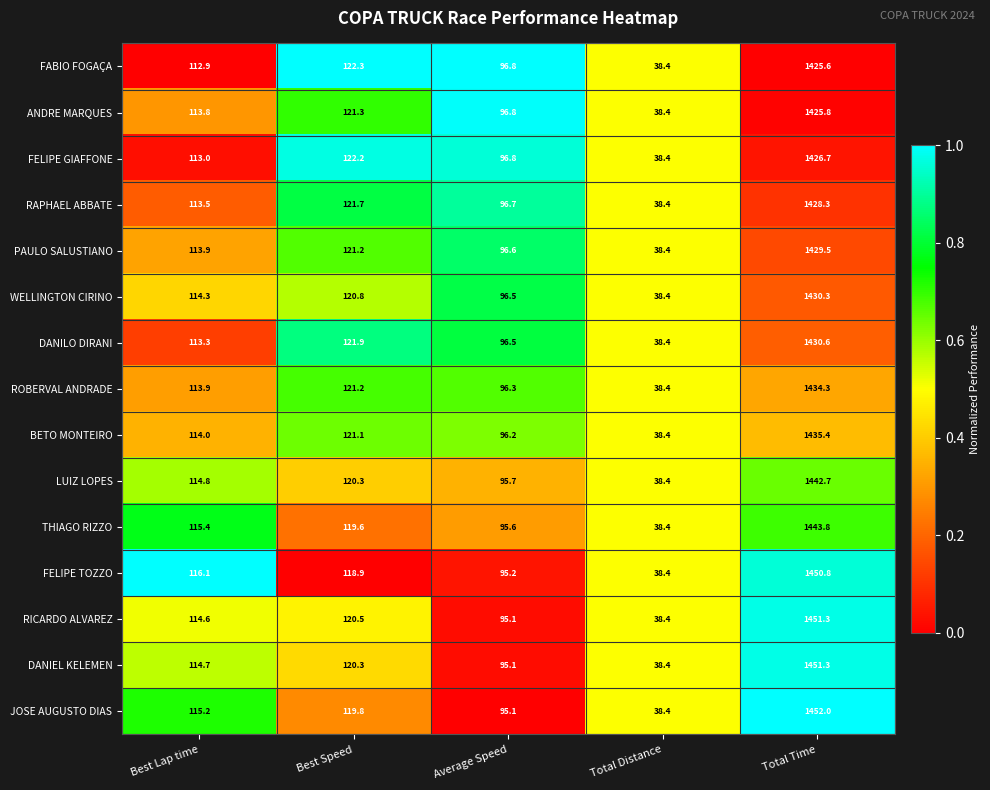

At which category does the chart reach its peak across all series?

Total Time